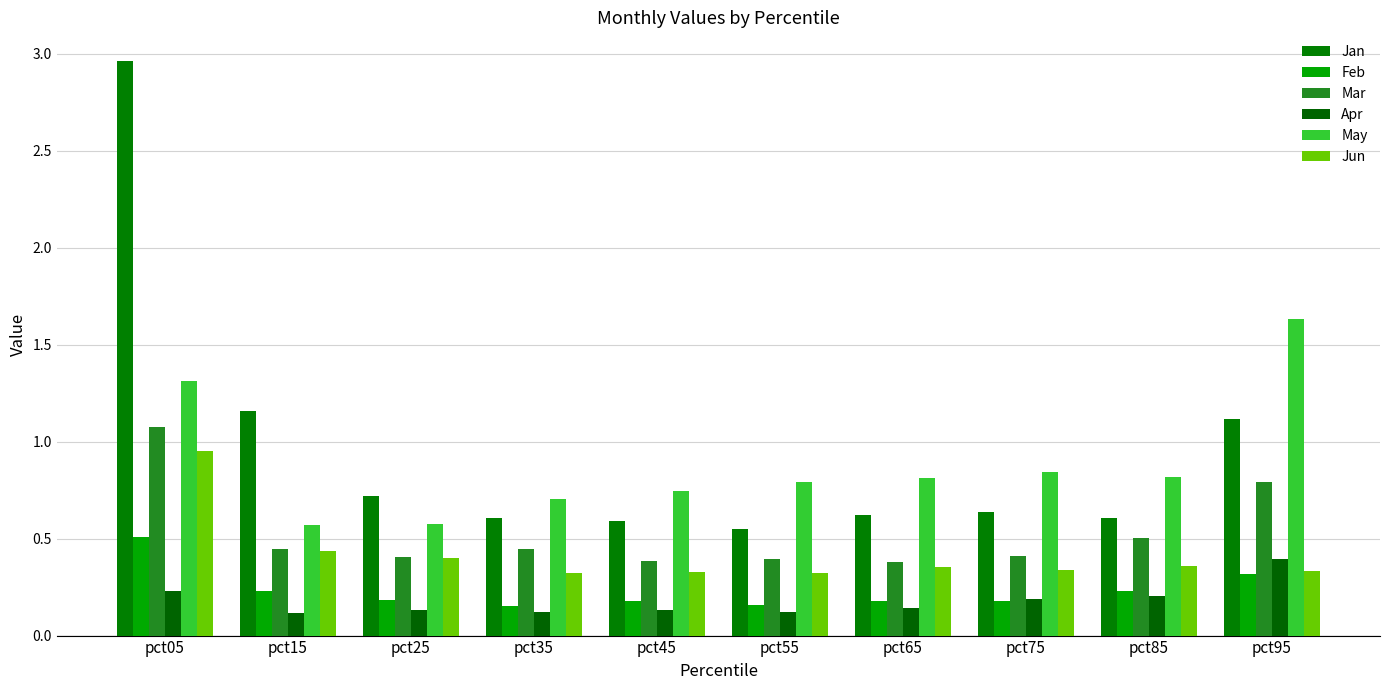

What are all the series names shown in the legend?

Jan, Feb, Mar, Apr, May, Jun